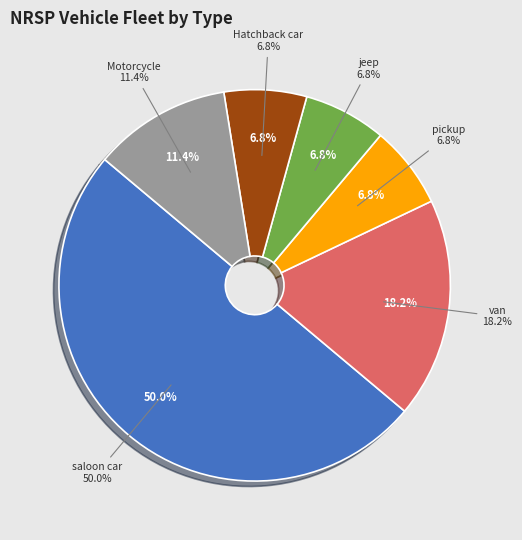

Is it true that Motorcycle is 6% of the pie?

False